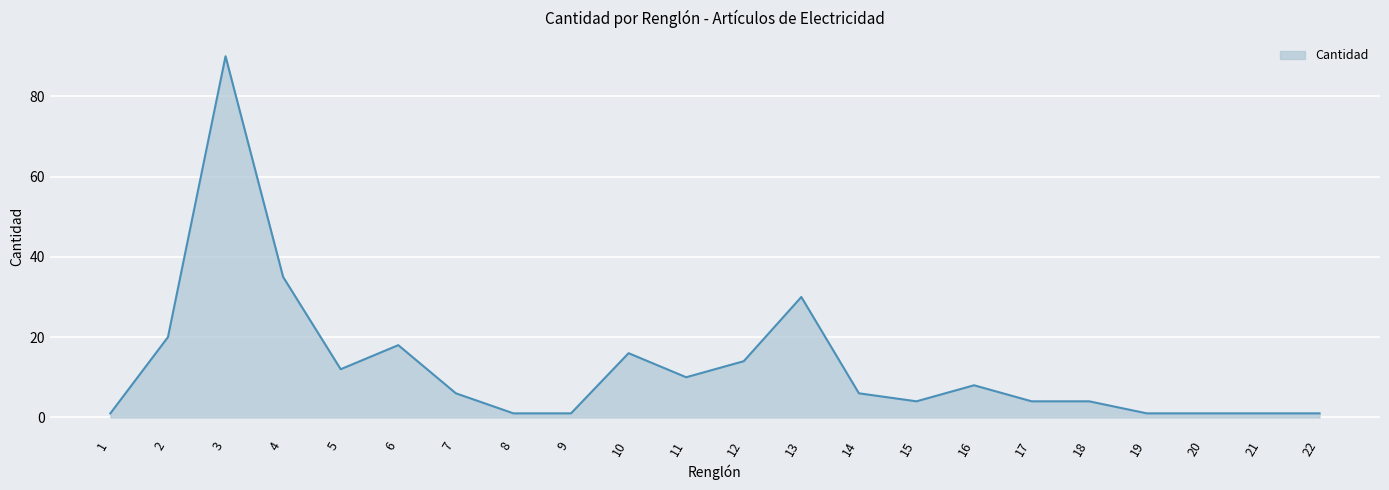

The value at 11 is 10. True or false?

True